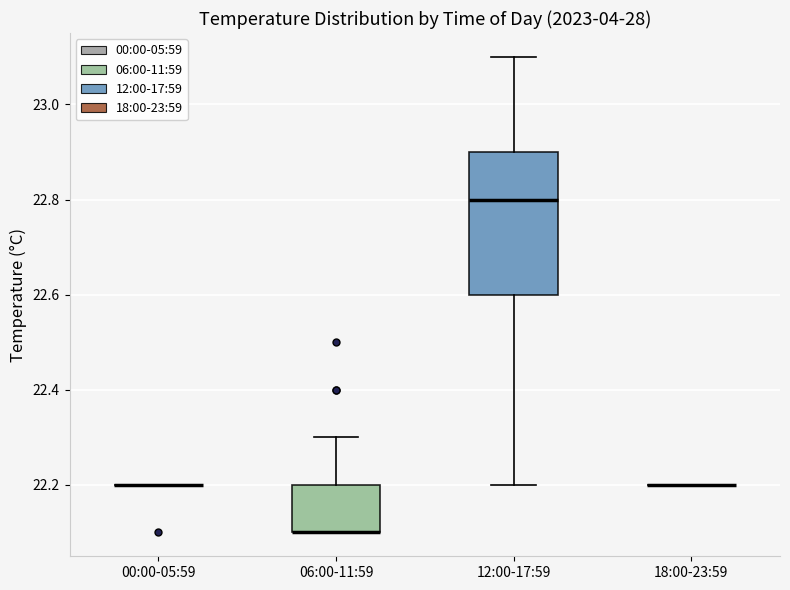

Which box is the tallest, from its lower edge to its upper edge?

12:00-17:59